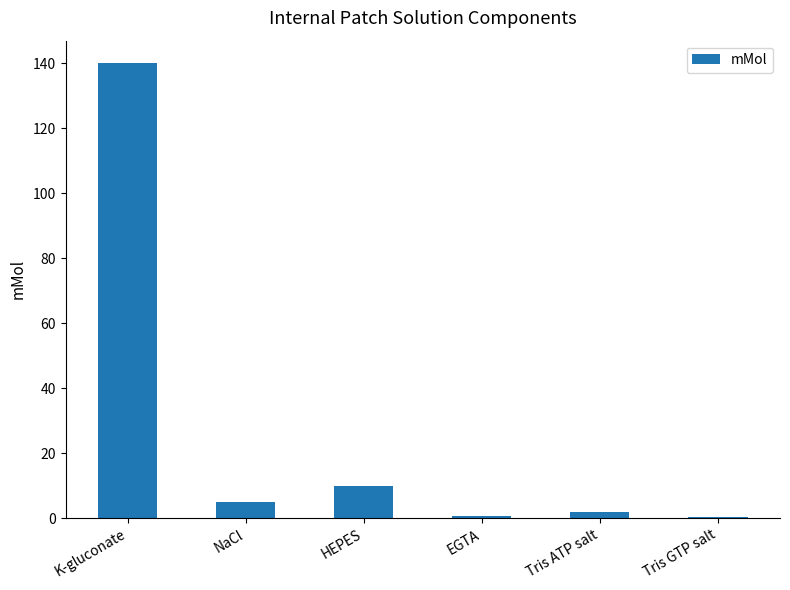

What is the sum of all values?

157.9